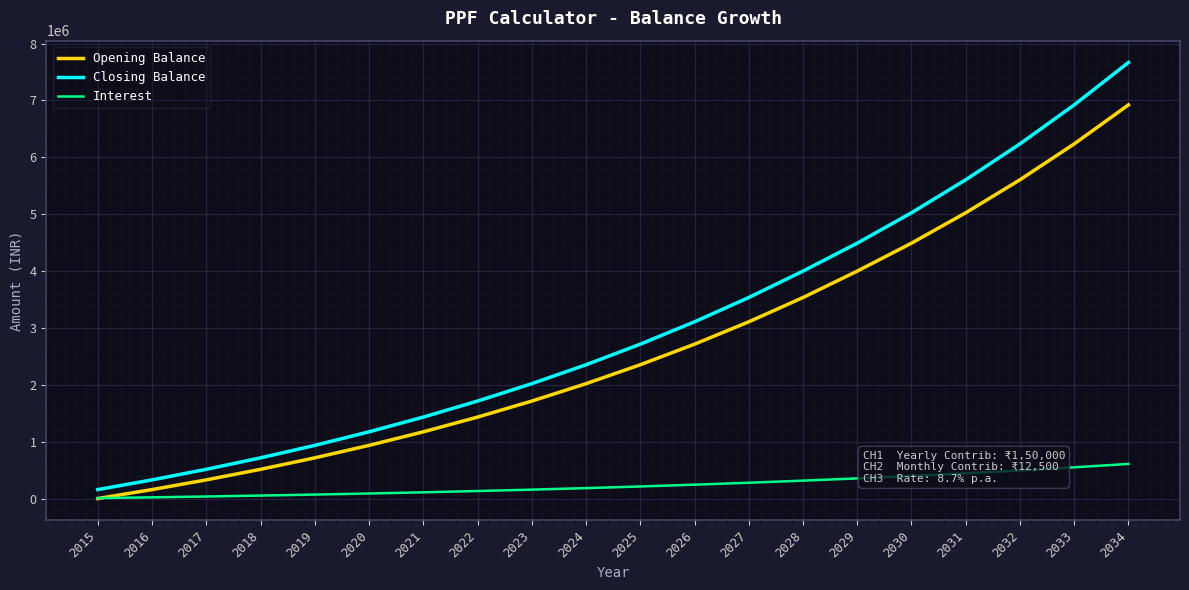

The value of Opening Balance at 2021 is 1172770.5. True or false?

True